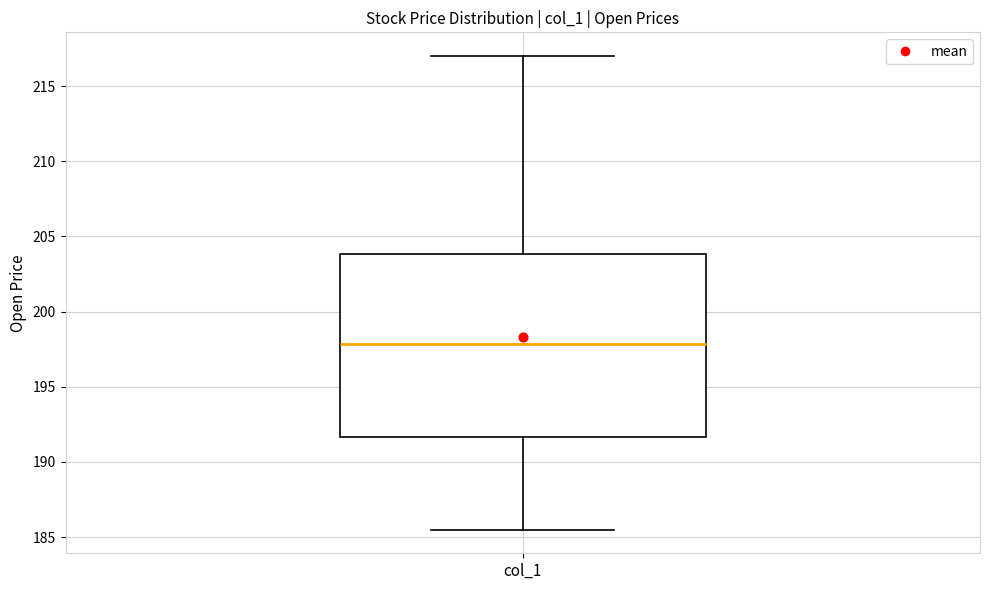

Transcribe this box plot: give where the median line is, the range the box spans, and where the two whiskers end, as read against the y-axis. The values are not printed on the chart, so give them approximately, as read against the axis.

median 198.0, box 191.5 to 204.0, whiskers 185.5 to 217.0